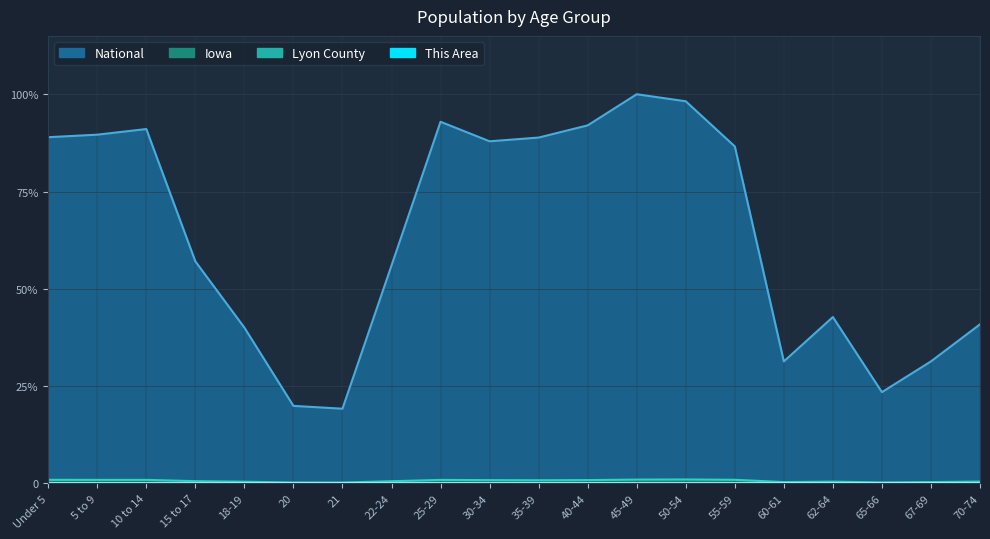

Where is This Area nearest to the value 0?

21